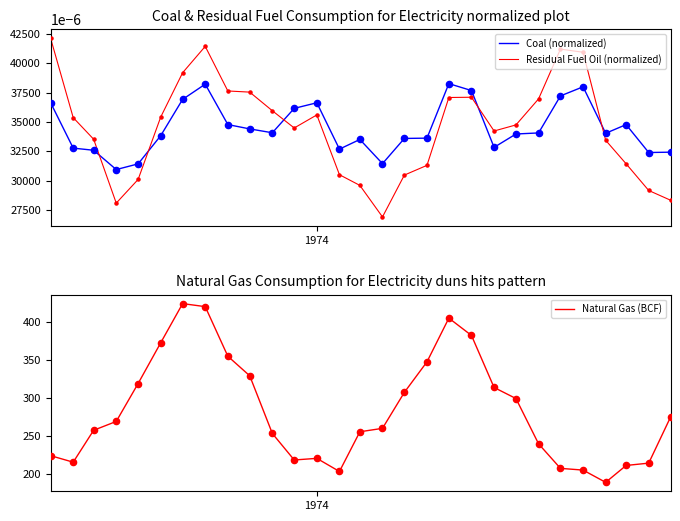

Which series has the largest total across all categories?

Natural Gas (BCF)